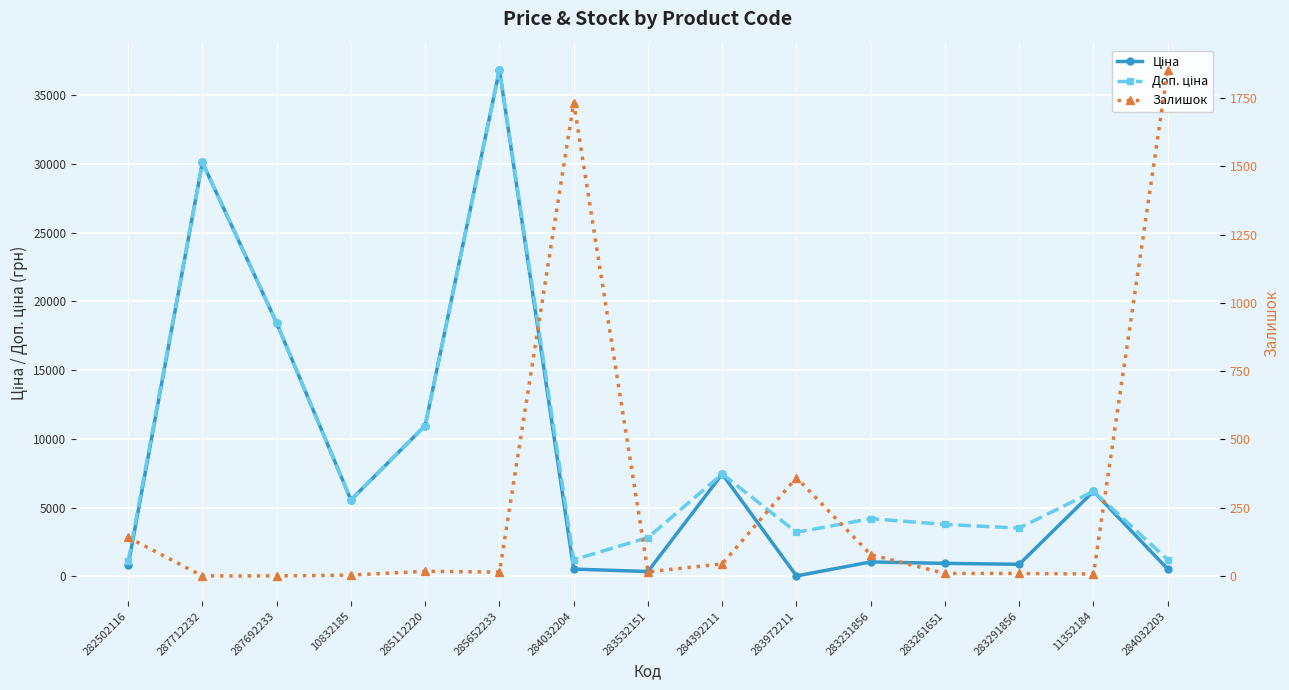

Where does the Доп. ціна series first go above 4193?

287712232